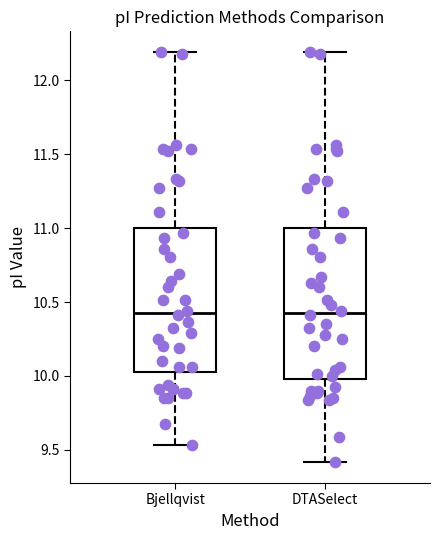

Reading left to right, transcribe this box plot: for each box, give where its median line is, the range the box spans, and where its two whiskers end, as read against the y-axis. The values are not printed on the chart, so give them approximately, as read against the axis.

Bjellqvist: median 10.40, box 10.05 to 11.00, whiskers 9.55 to 12.20
DTASelect: median 10.40, box 10.00 to 11.00, whiskers 9.40 to 12.20